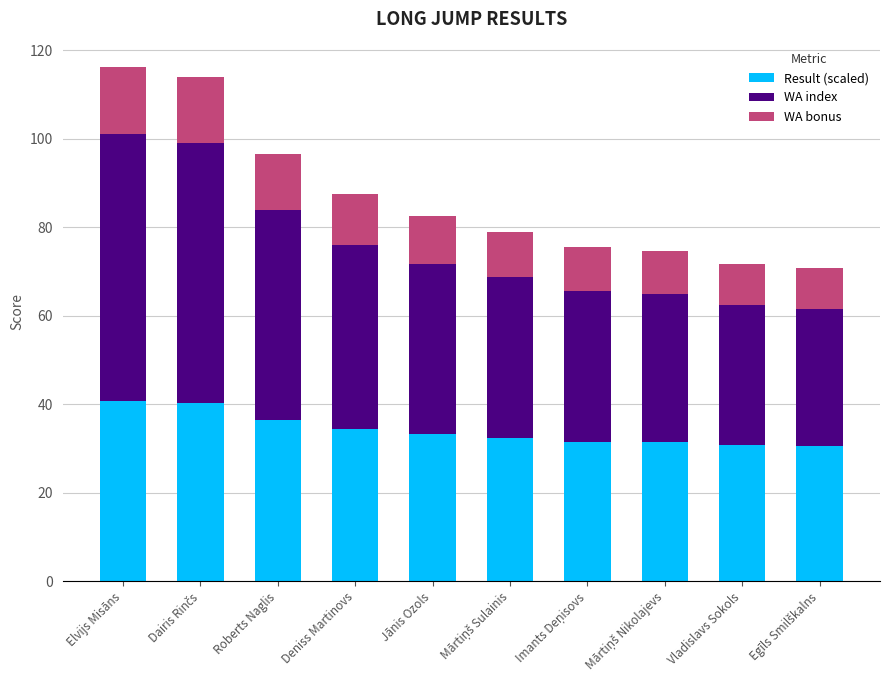

What is the total value across all series at Deniss Martinovs?

87.5